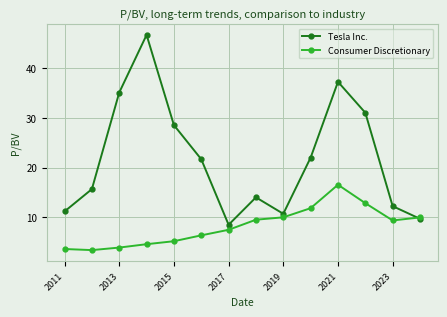

At how many categories does at least one series exceed 12?

10